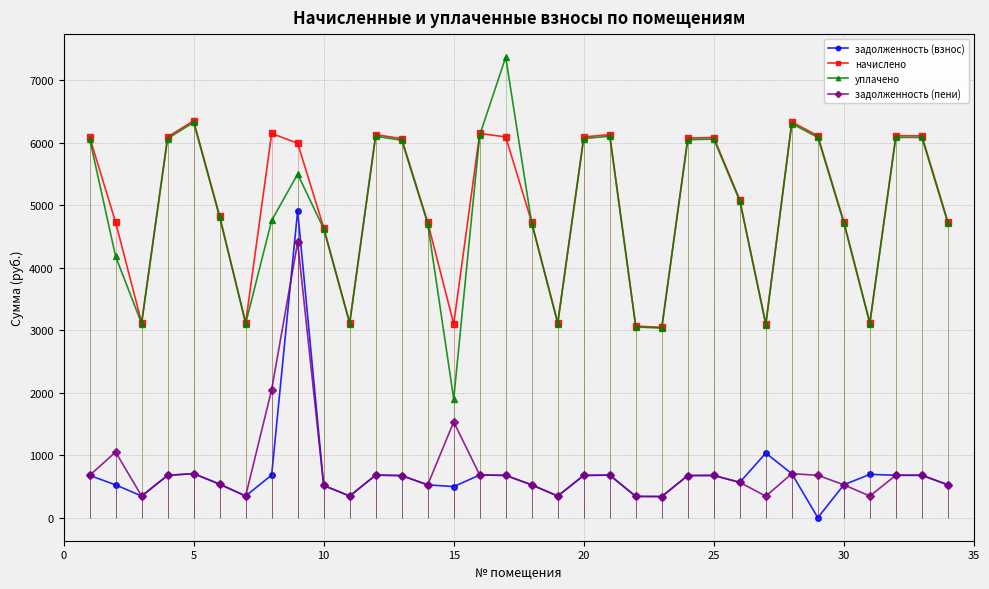

True or false: задолженность (пени) has more than 2 points higher than both neighbors.

True